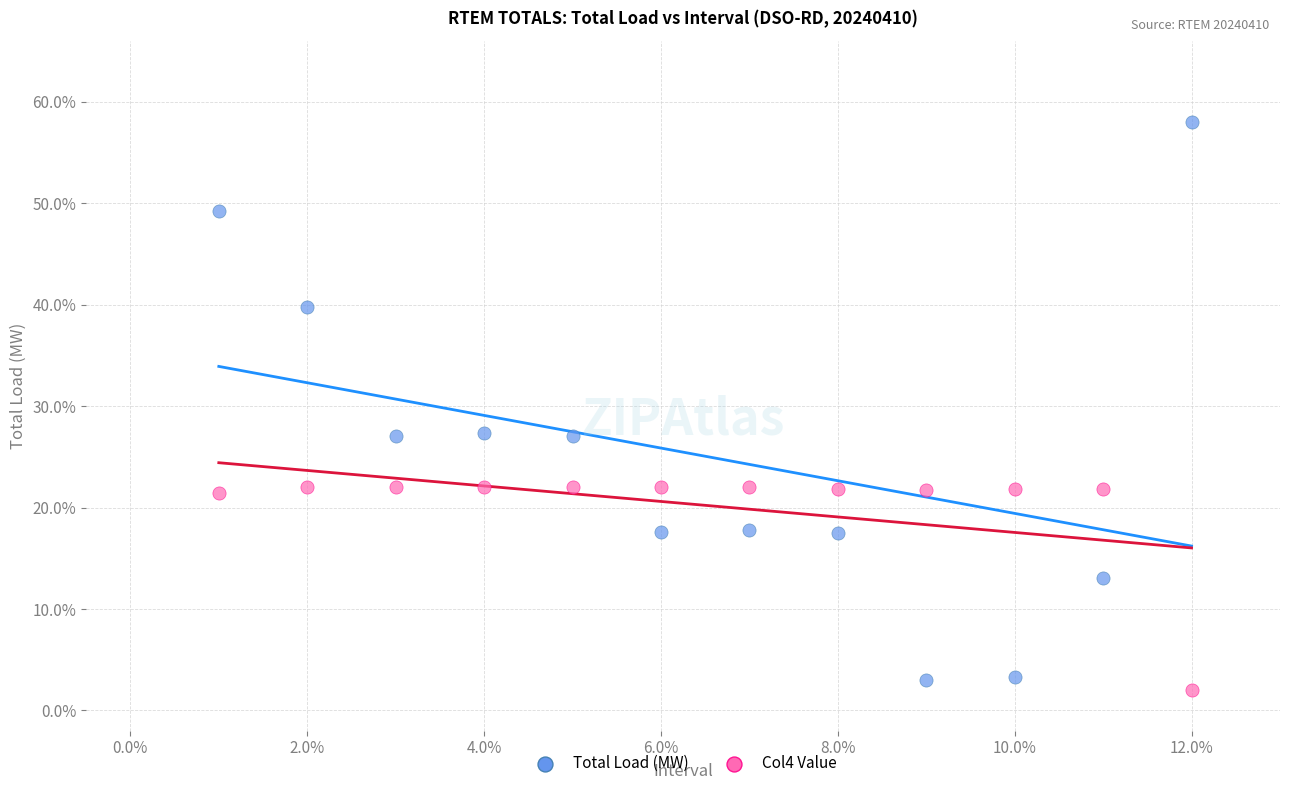

Which series has the largest Y range (max minus min)?

Total Load (MW)